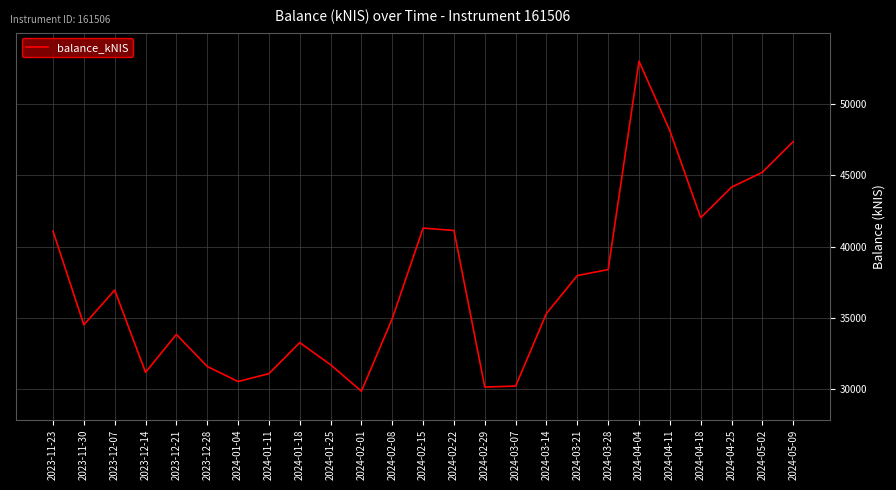

What is the ratio of the value at 2024-02-15 to the value at 2024-04-11?

0.9